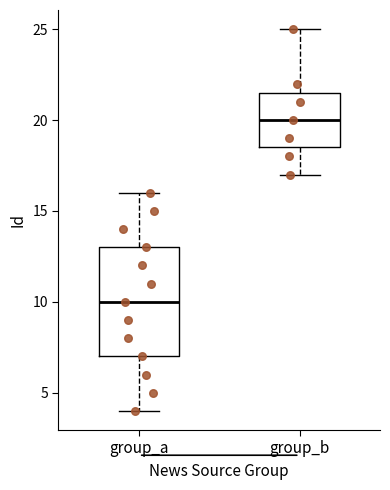

Where is the upper edge of the box for group_b on the y-axis? The values are not printed on the chart, so give them approximately, as read against the axis.

21.5